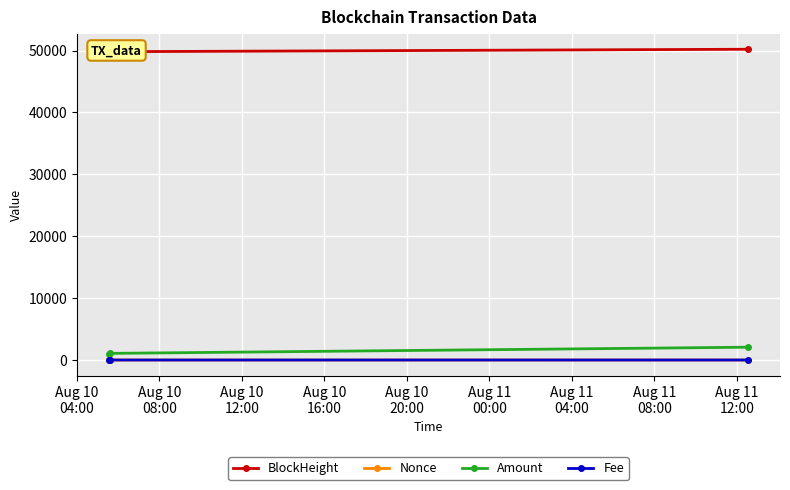

What is the approximate value of Nonce at Aug 10
04:00?

1.0